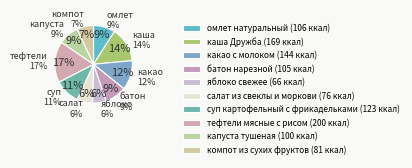

What is the largest slice in the pie chart?

тефтели мясные с рисом